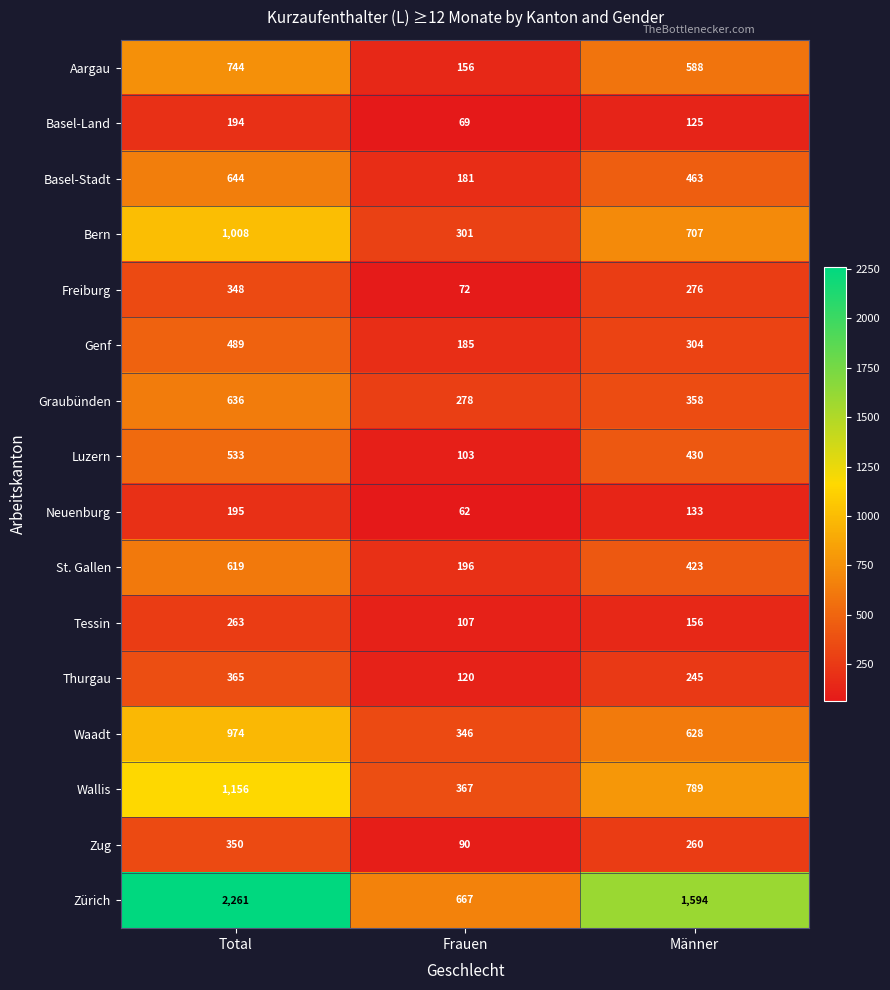

List the labels in order of Genf value, smallest first.

Frauen, Männer, Total